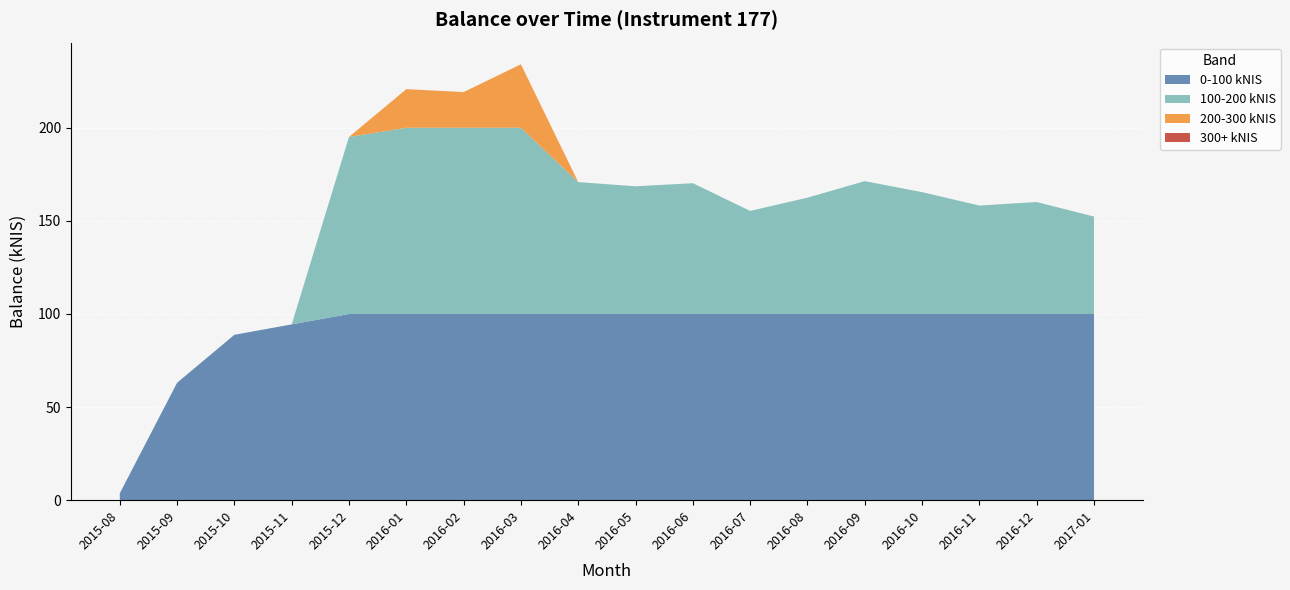

What is the total value across all series at 2016-03?

234.1